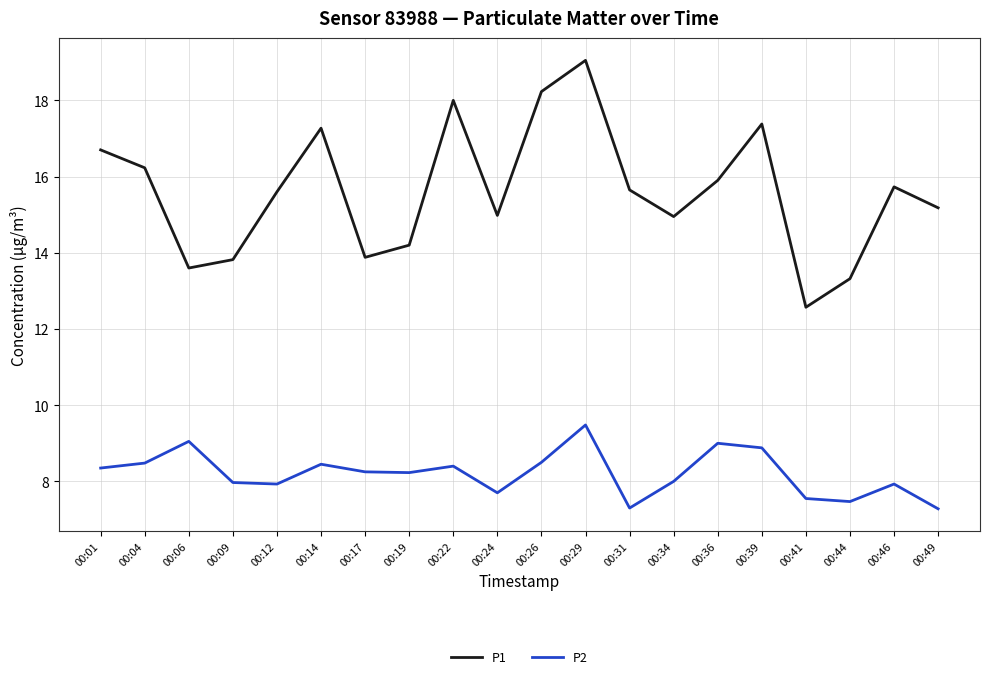

List the series in order of their peak value, highest first.

P1, P2